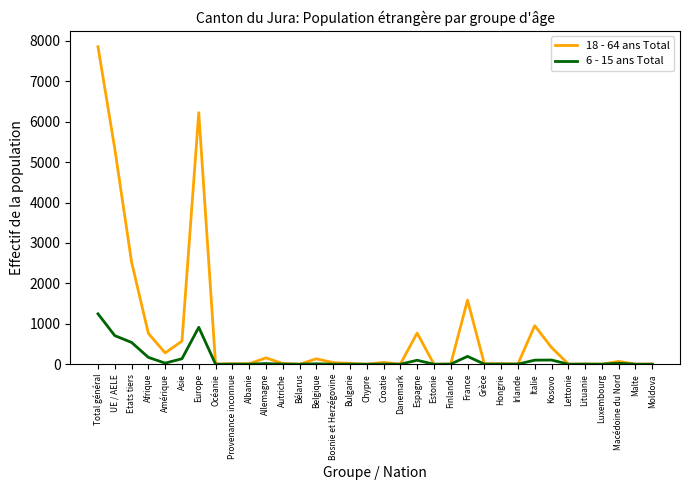

True or false: 18 - 64 ans Total has a value of 1584 at France.

True